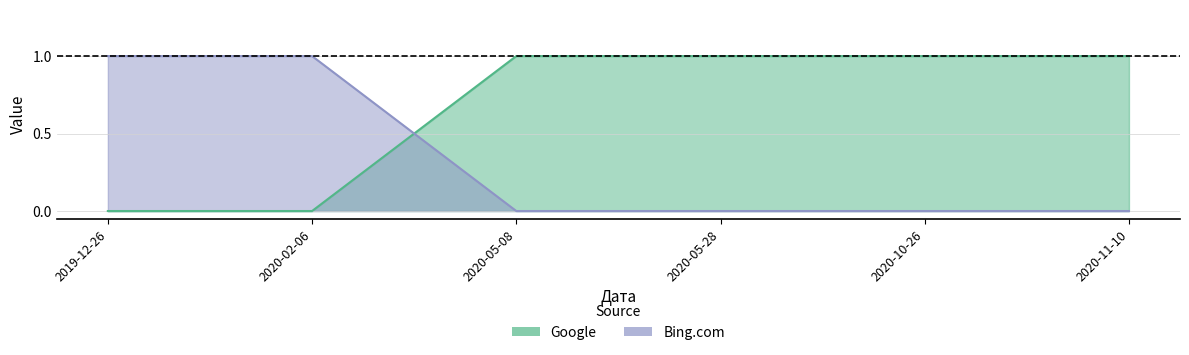

How many data points in Google are less than 1?

2